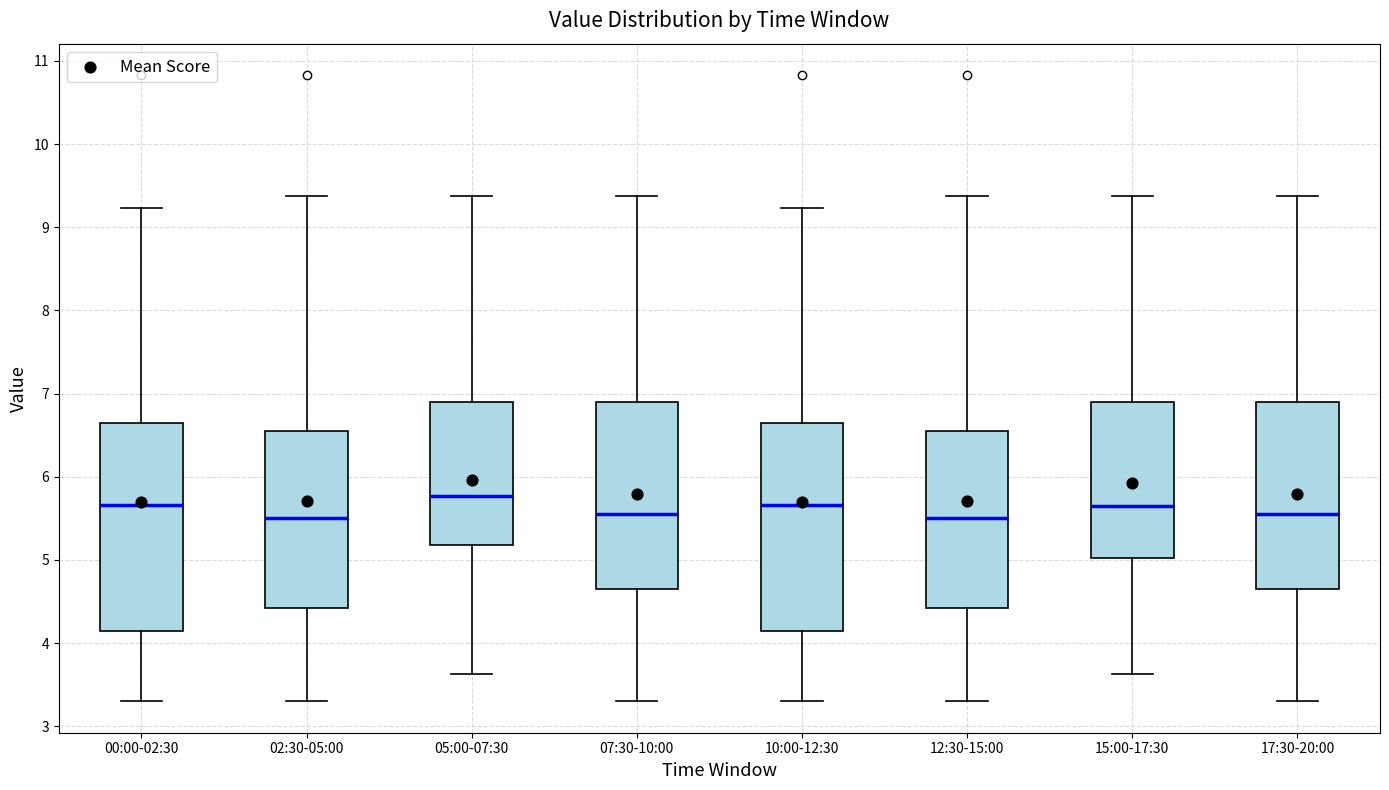

Reading left to right, transcribe this box plot: for each box, give where its median line is, the range the box spans, and where its two whiskers end, as read against the y-axis. The values are not printed on the chart, so give them approximately, as read against the axis.

00:00-02:30: median 5.7, box 4.1 to 6.7, whiskers 3.3 to 9.2
02:30-05:00: median 5.5, box 4.4 to 6.6, whiskers 3.3 to 9.4
05:00-07:30: median 5.8, box 5.2 to 6.9, whiskers 3.6 to 9.4
07:30-10:00: median 5.6, box 4.7 to 6.9, whiskers 3.3 to 9.4
10:00-12:30: median 5.7, box 4.1 to 6.7, whiskers 3.3 to 9.2
12:30-15:00: median 5.5, box 4.4 to 6.6, whiskers 3.3 to 9.4
15:00-17:30: median 5.7, box 5.0 to 6.9, whiskers 3.6 to 9.4
17:30-20:00: median 5.6, box 4.7 to 6.9, whiskers 3.3 to 9.4